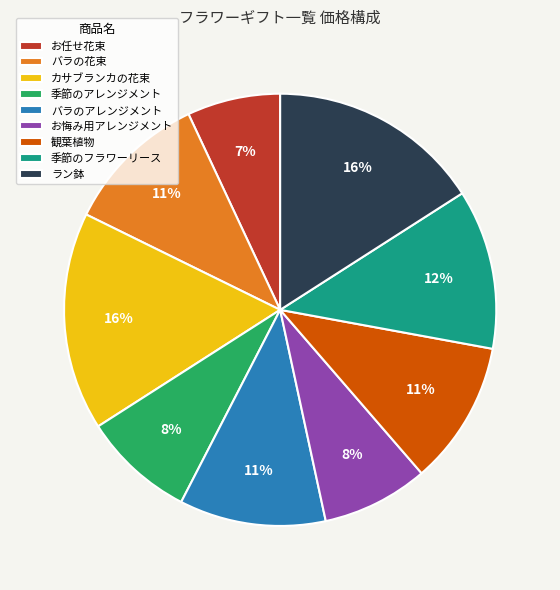

What percentage is the バラのアレンジメント slice, to the nearest percent?

11%